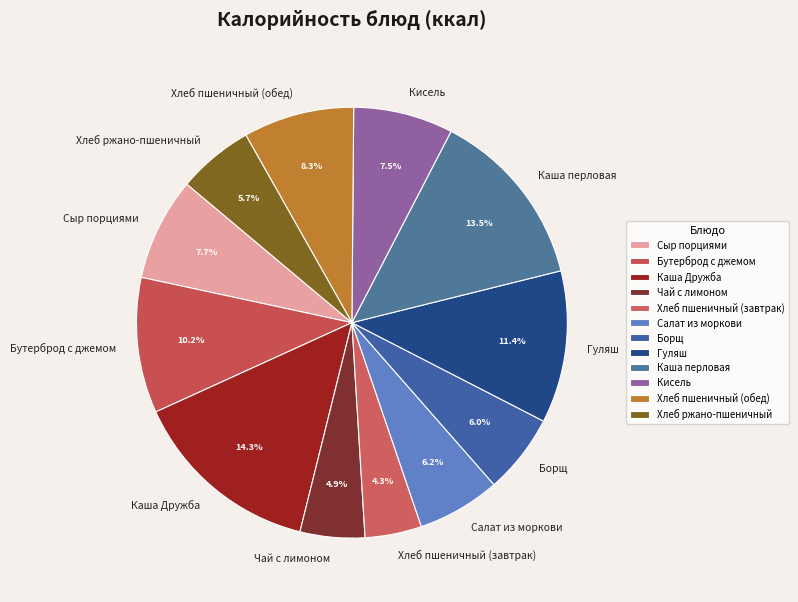

Is Чай с лимоном the majority of the pie?

No